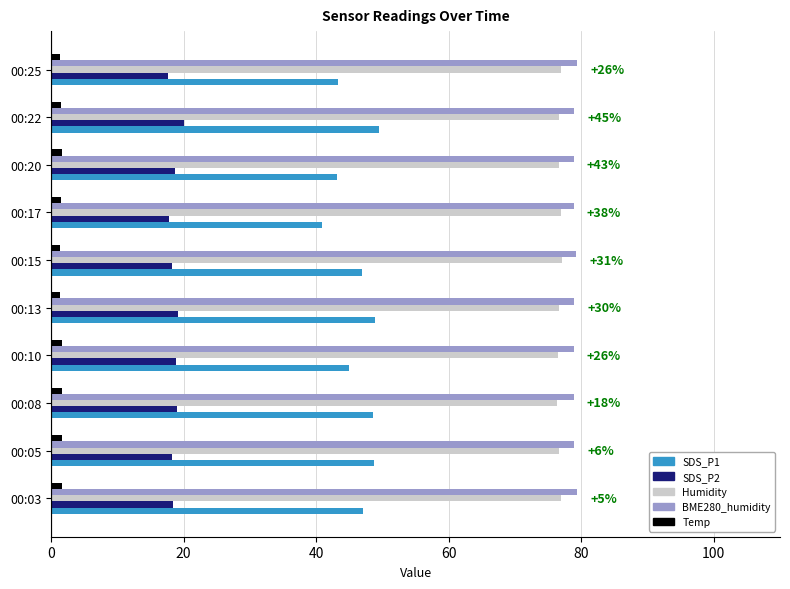

Is it true that BME280_humidity equals 78.9 at 00:05?

True